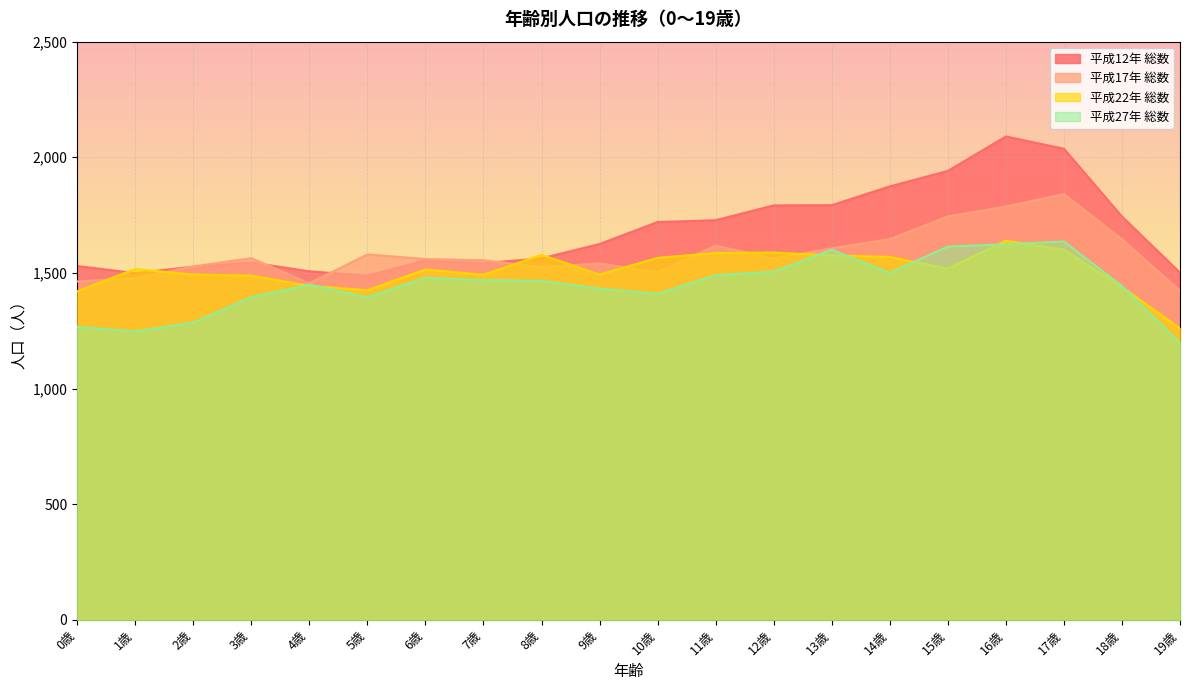

Rank the series at 15歳 from lowest to highest value.

平成22年 総数, 平成27年 総数, 平成17年 総数, 平成12年 総数